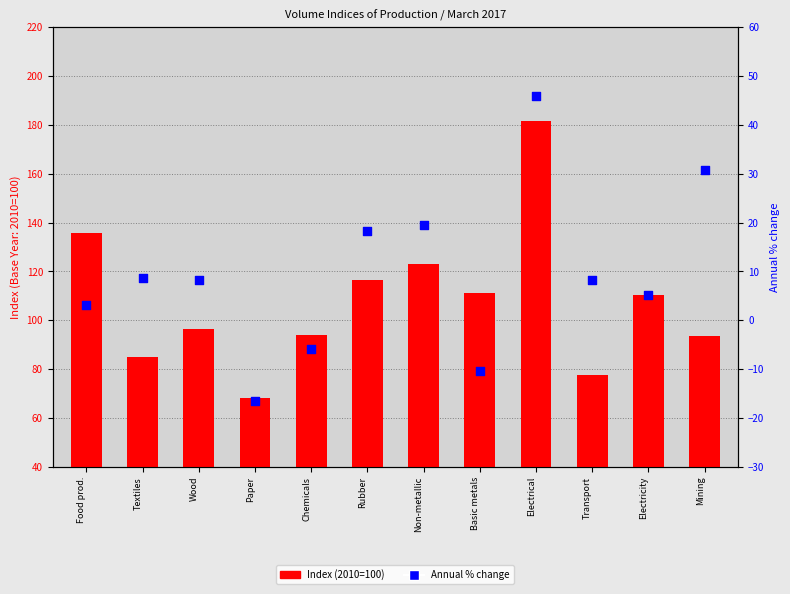

At which category is the sum across all series the highest?

Electrical